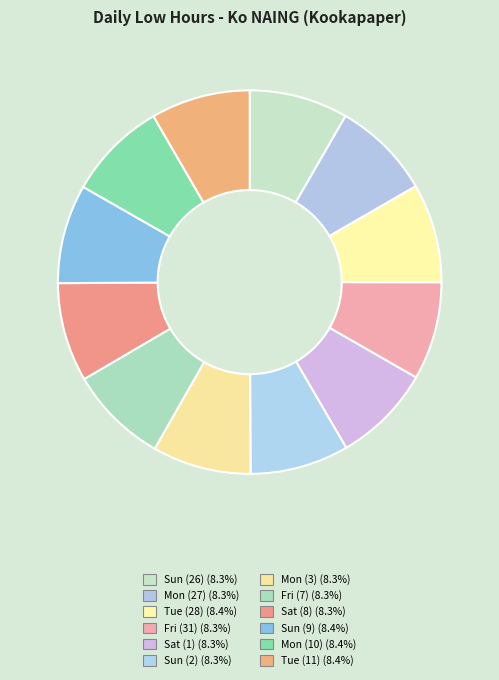

Combined, what portion of the pie is Mon (3) and Sun (2)?

16.6%